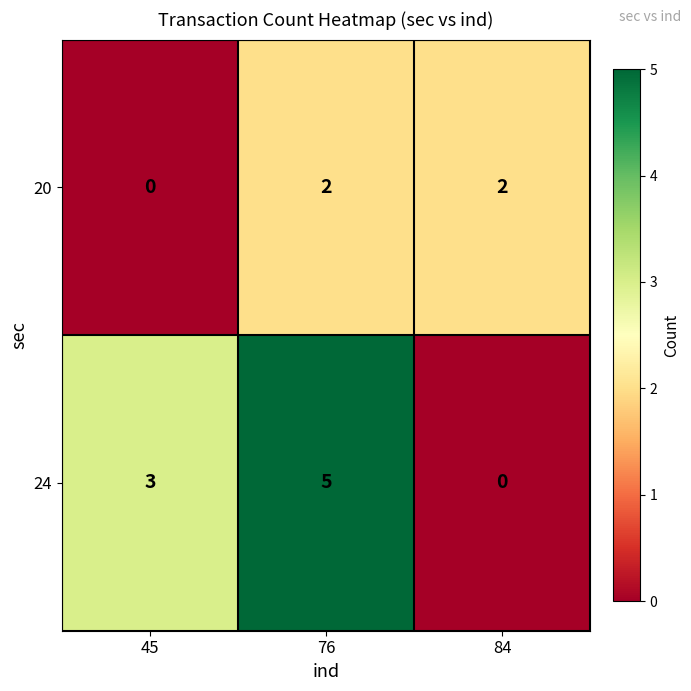

The 20 series shows 2 at 84. True or false?

True